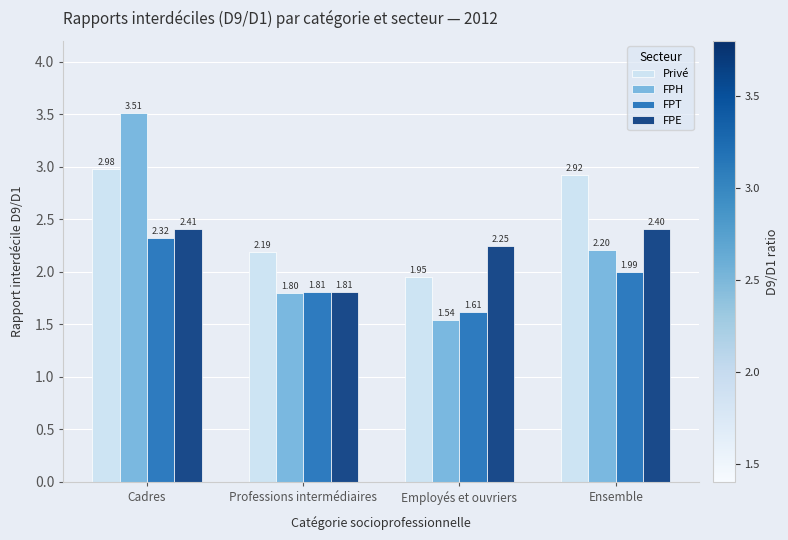

At which category does the chart reach its peak across all series?

Cadres